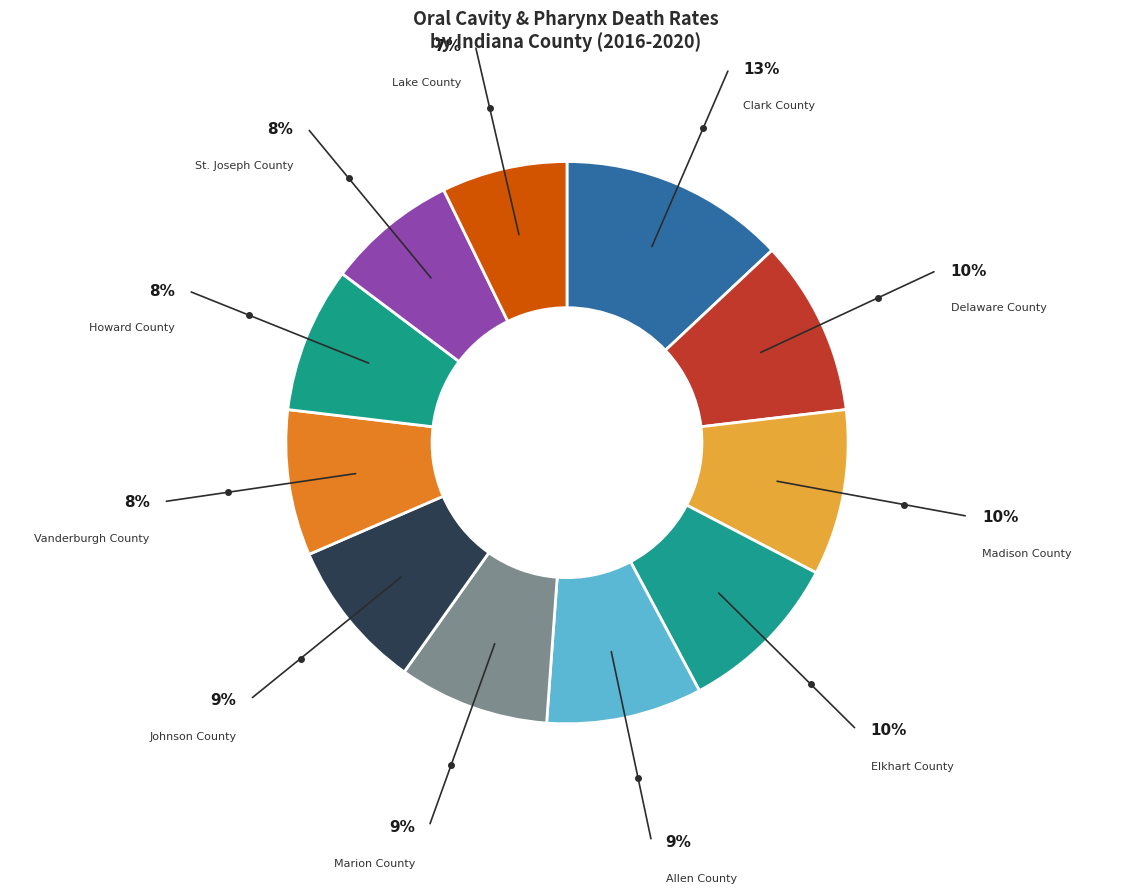

What is the smallest slice in the pie chart?

Lake County